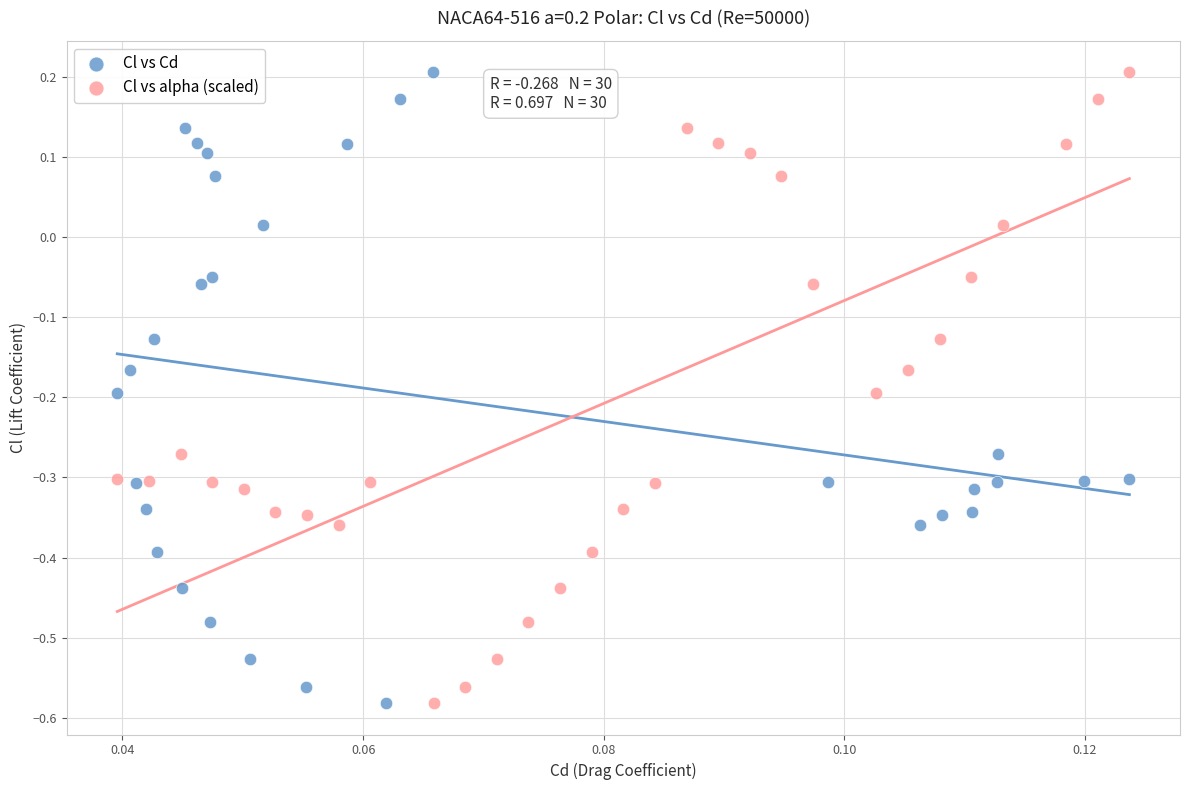

What are all the series names shown in the legend?

Cl vs Cd, Cl vs alpha (scaled)